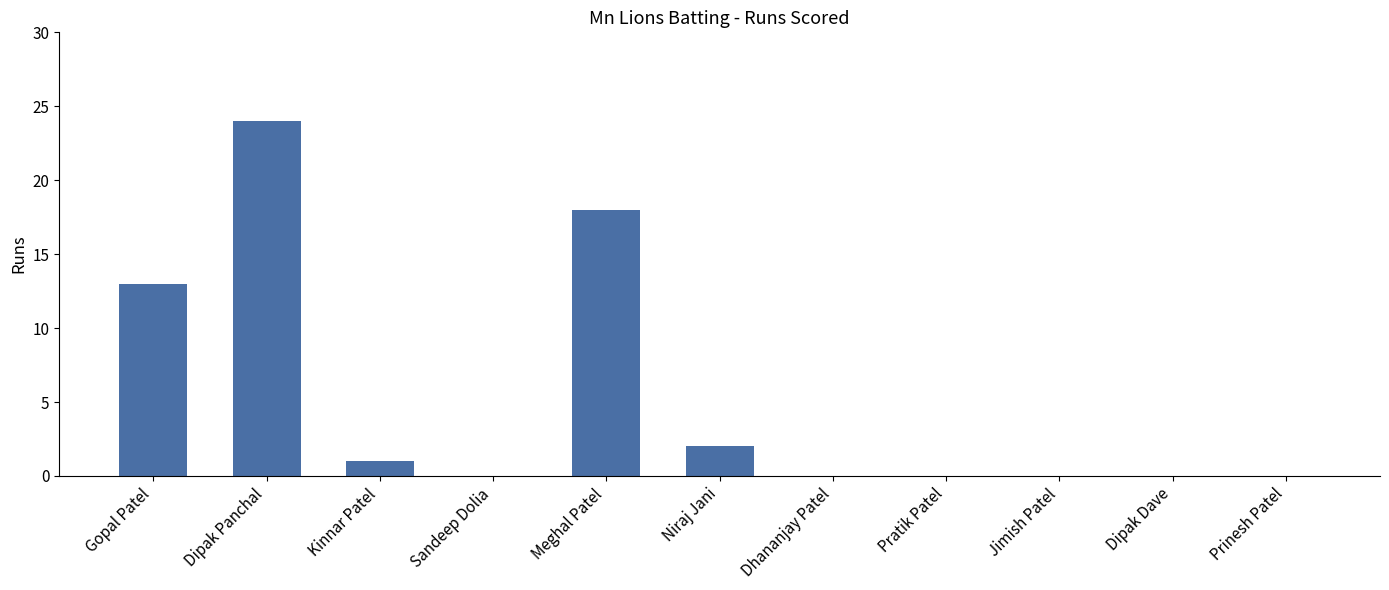

Reading left to right, list all the values displayed in this chart.

13	24	1	0	18	2	0	0	0	0	0